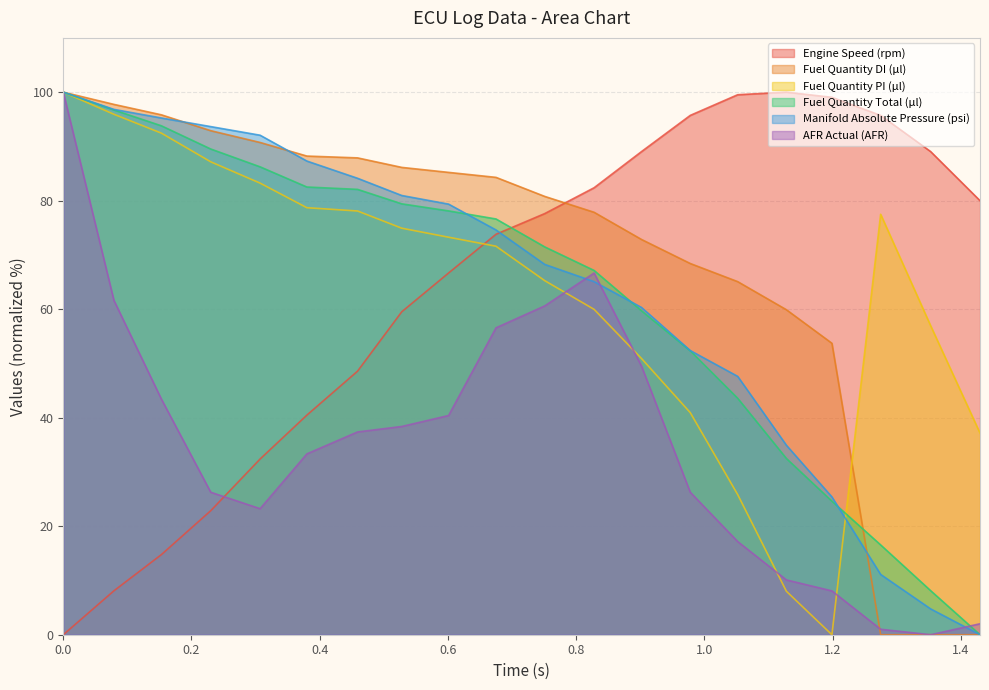

Which series has the largest range (max minus min)?

Engine Speed (rpm)